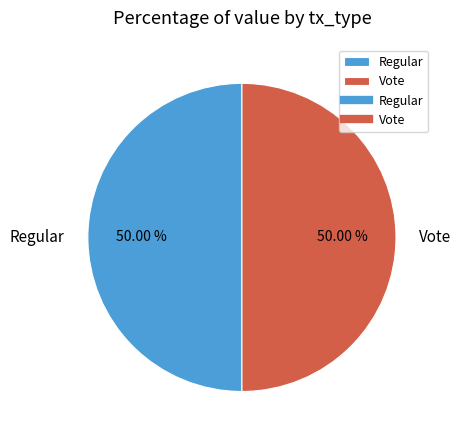

Combined, do Vote and Regular account for over 50%?

Yes